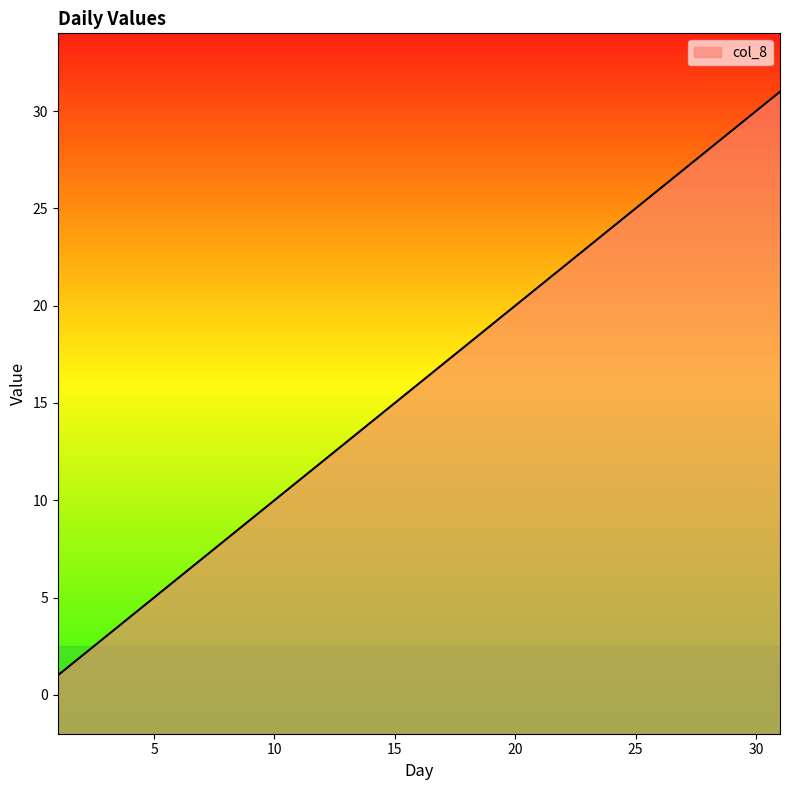

What is the difference between the second highest and second lowest values?

28